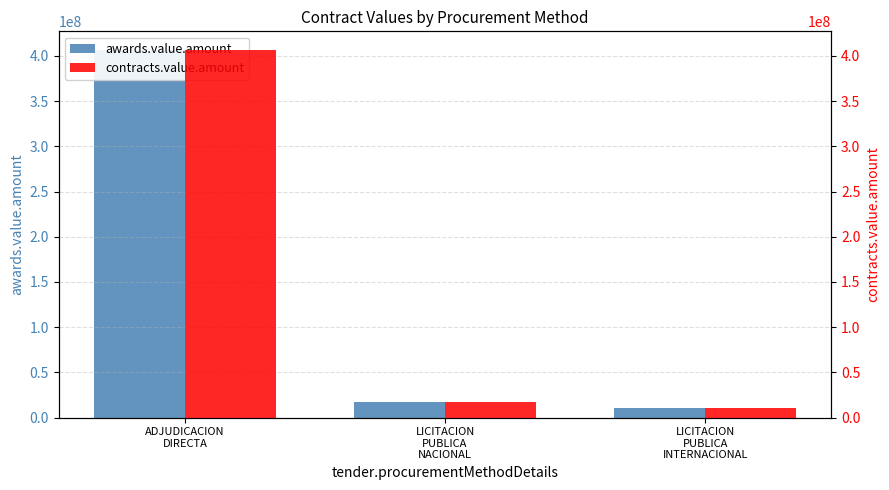

True or false: contracts.value.amount has a value of 27039518.6 at LICITACION
PUBLICA
NACIONAL.

False